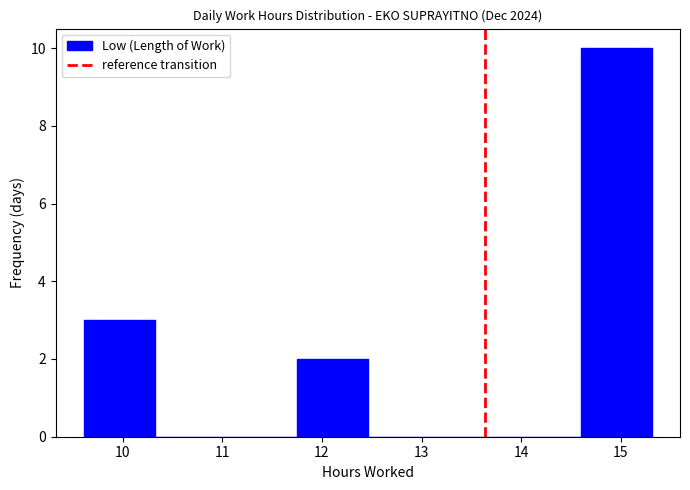

Reading left to right, transcribe this chart: for each bar, give the range it covers on the x-axis and its height. Neither the bar edges nor the heights are printed on the chart, so give them approximately, as read against the axes.

9.6 to 10.3: 3
10.3 to 11.0: 0
11.0 to 11.7: 0
11.7 to 12.5: 2
12.5 to 13.2: 0
13.2 to 13.9: 0
13.9 to 14.6: 0
14.6 to 15.3: 10